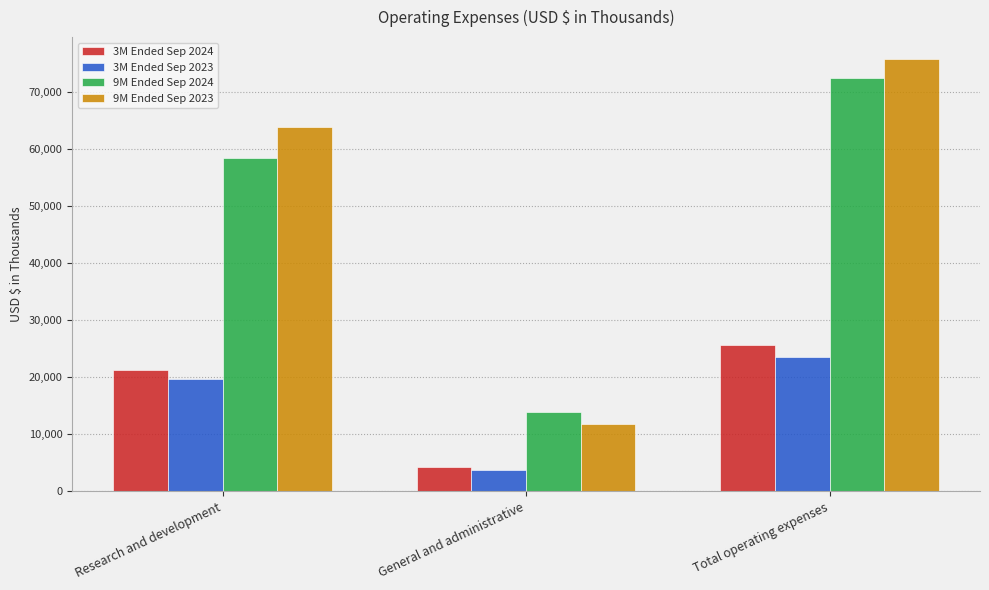

What is the difference between the 9M Ended Sep 2024 values at Research and development and General and administrative?

44437